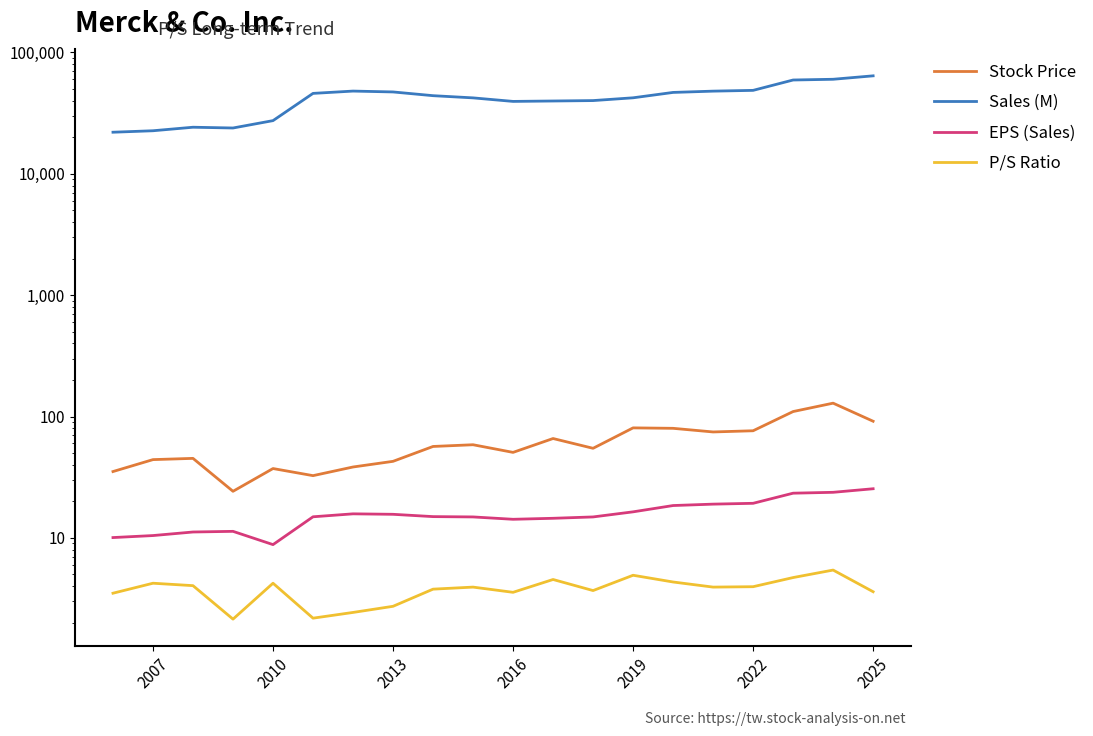

How many lines are shown in the chart?

4